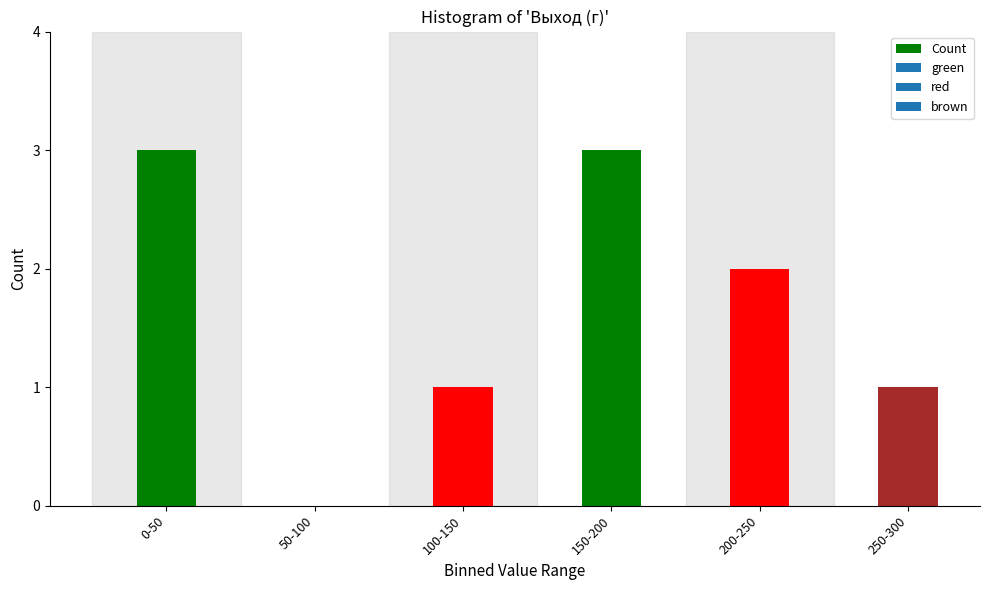

Reading left to right, transcribe all the data shown in this chart.

0-50=3	50-100=0	100-150=1	150-200=3	200-250=2	250-300=1